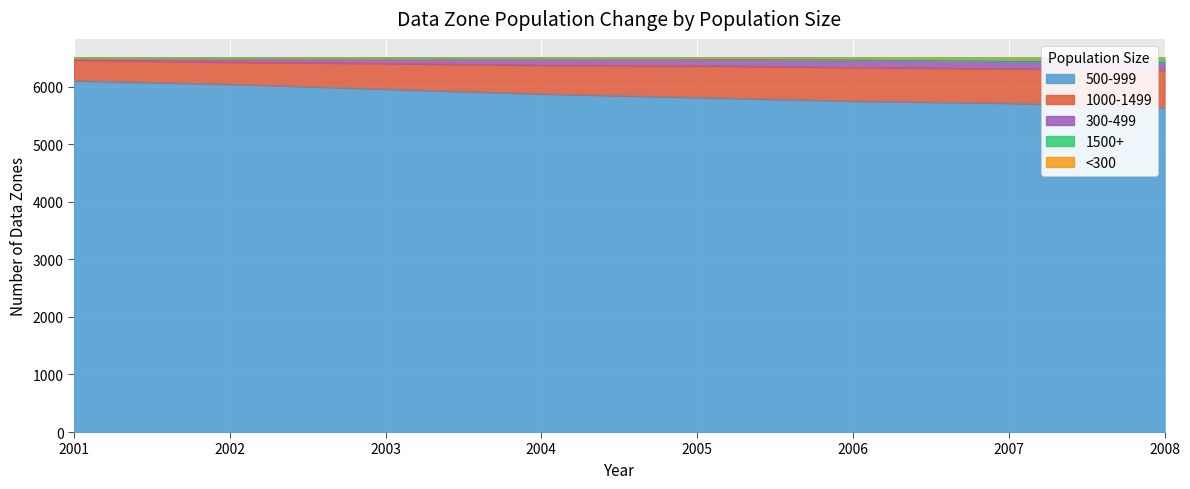

Does the chart display data point markers on the line(s)?

No